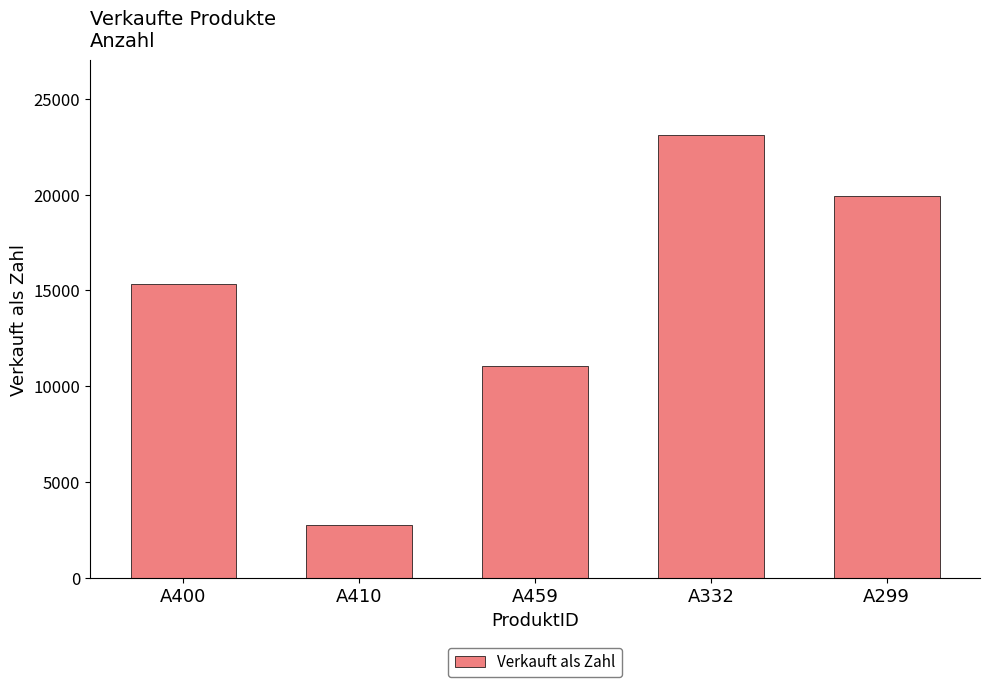

What is the sum of all values?

72263